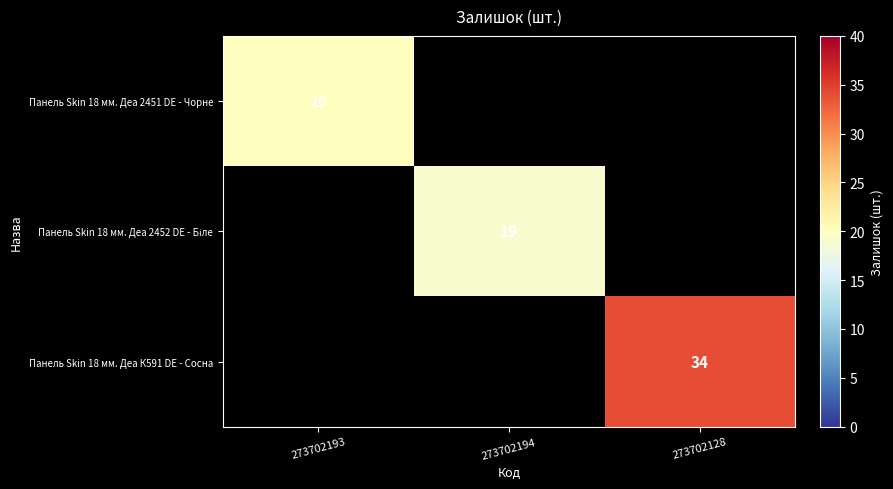

Is it true that Панель Skin 18 мм. Деа 2451 DE - Чорне equals 20 at 273702193?

True